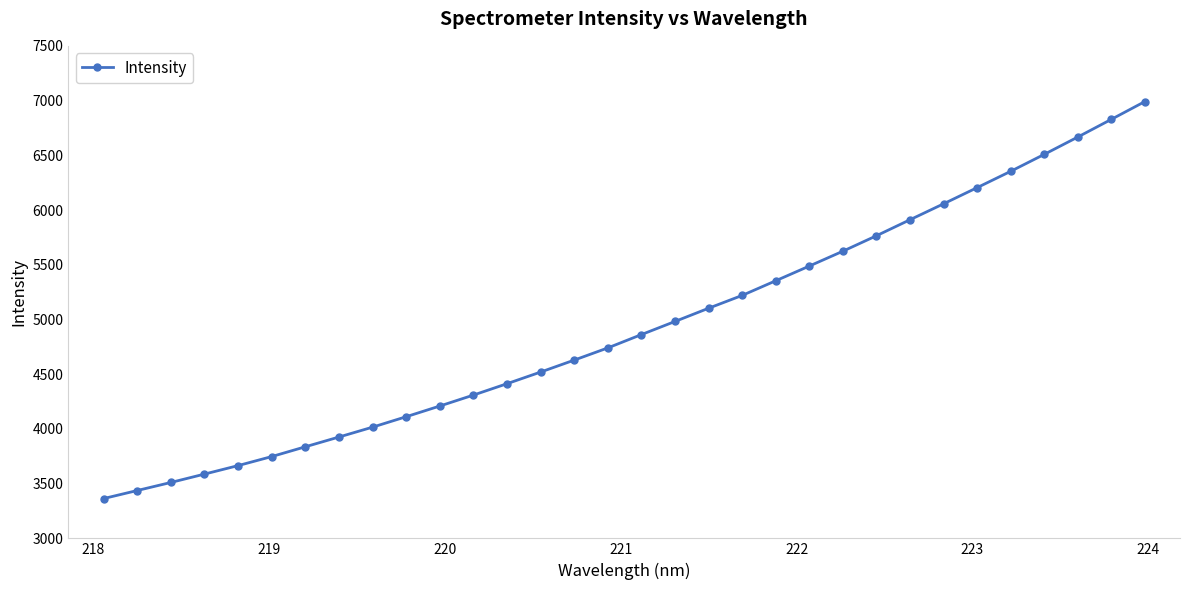

What is the difference between the second highest and second lowest values?

3391.0